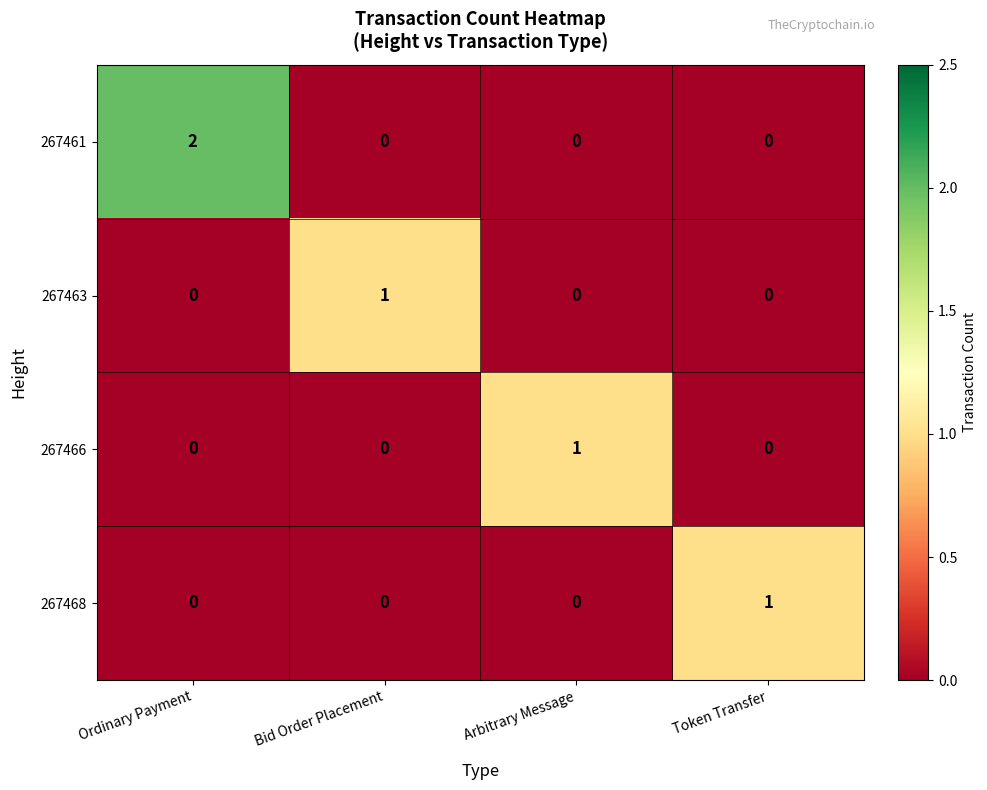

The value of 267468 at Bid Order Placement is 0. True or false?

True